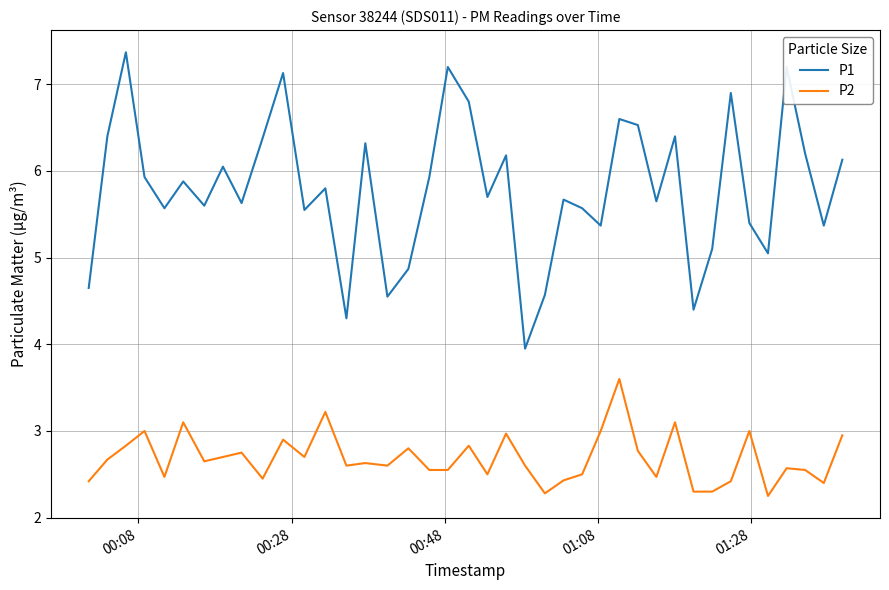

List the series in order of their peak value, lowest first.

P2, P1